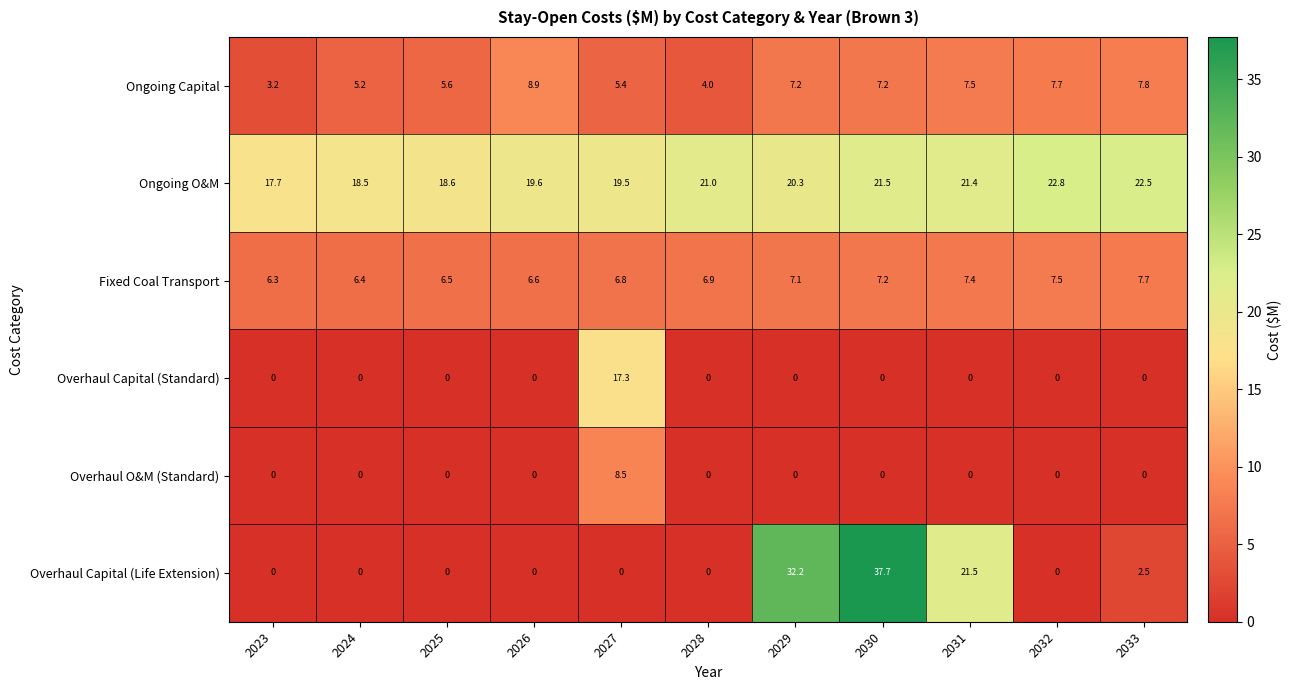

The value of Fixed Coal Transport at 2025 is 6.5. True or false?

True